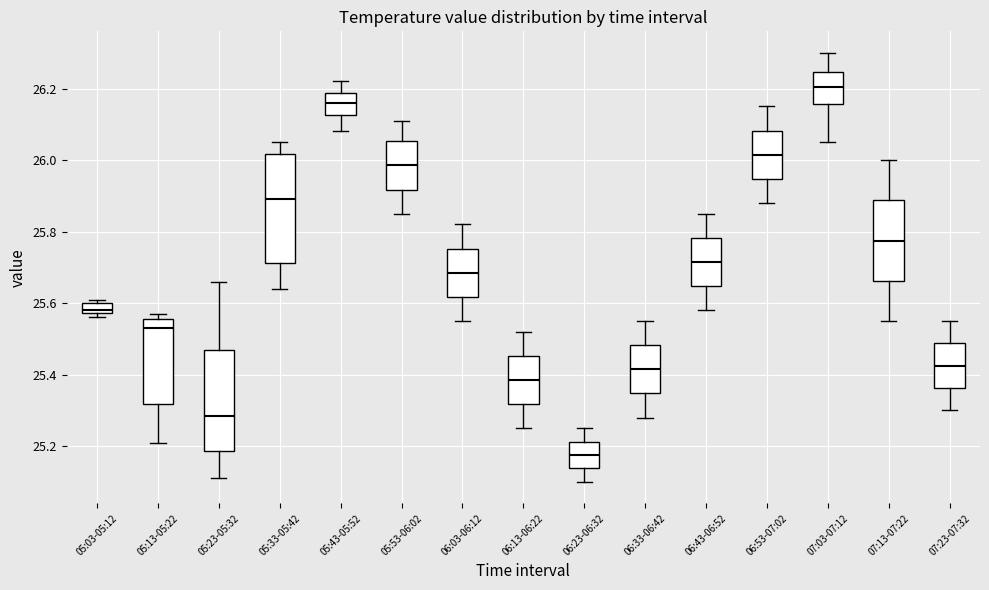

Where does the median line of the box for 05:33-05:42 sit on the y-axis? The values are not printed on the chart, so give them approximately, as read against the axis.

25.90